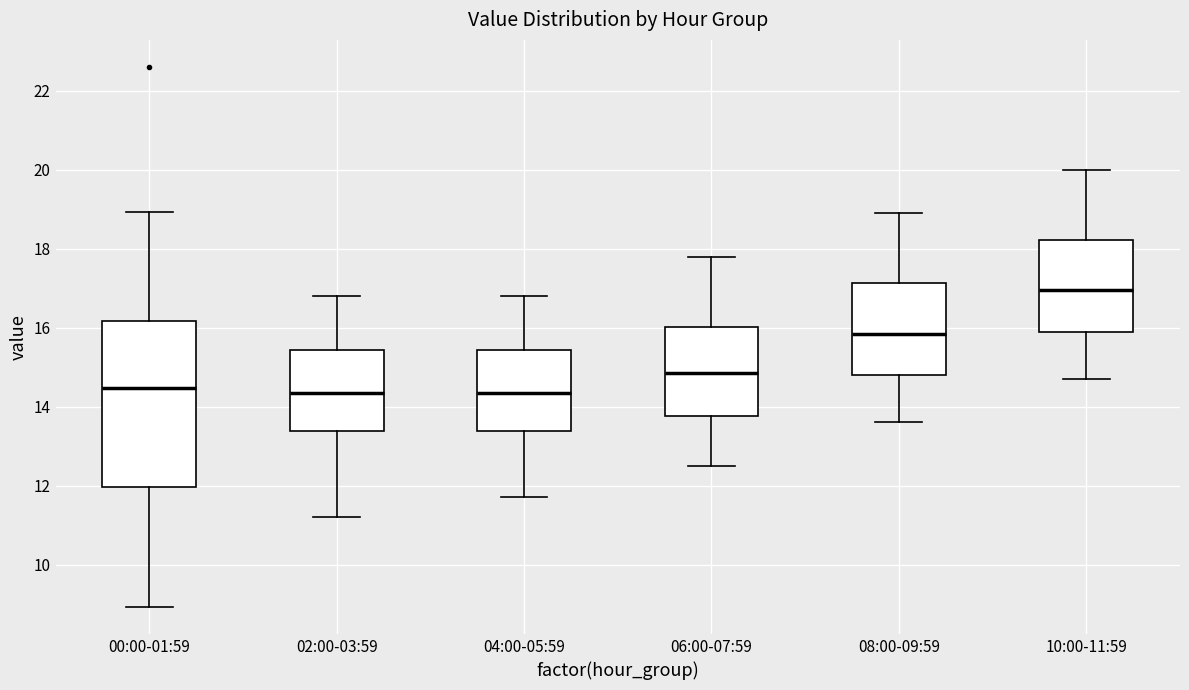

Reading left to right, transcribe this box plot: for each box, give where its median line is, the range the box spans, and where its two whiskers end, as read against the y-axis. The values are not printed on the chart, so give them approximately, as read against the axis.

00:00-01:59: median 14.4, box 12.0 to 16.2, whiskers 9.0 to 19.0
02:00-03:59: median 14.4, box 13.4 to 15.4, whiskers 11.2 to 16.8
04:00-05:59: median 14.4, box 13.4 to 15.4, whiskers 11.8 to 16.8
06:00-07:59: median 14.8, box 13.8 to 16.0, whiskers 12.6 to 17.8
08:00-09:59: median 15.8, box 14.8 to 17.2, whiskers 13.6 to 19.0
10:00-11:59: median 17.0, box 16.0 to 18.2, whiskers 14.8 to 20.0